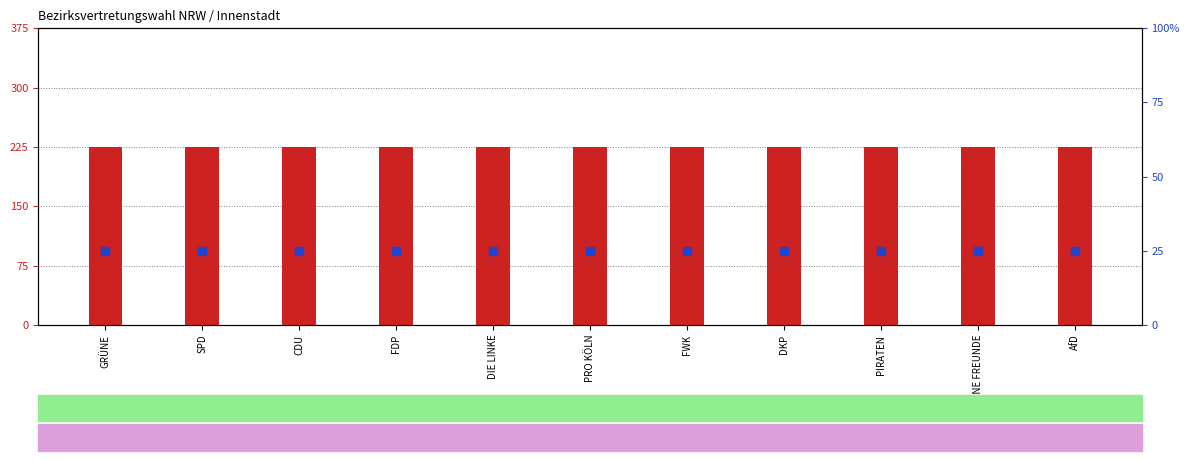

At how many categories does at least one series exceed 1?

11